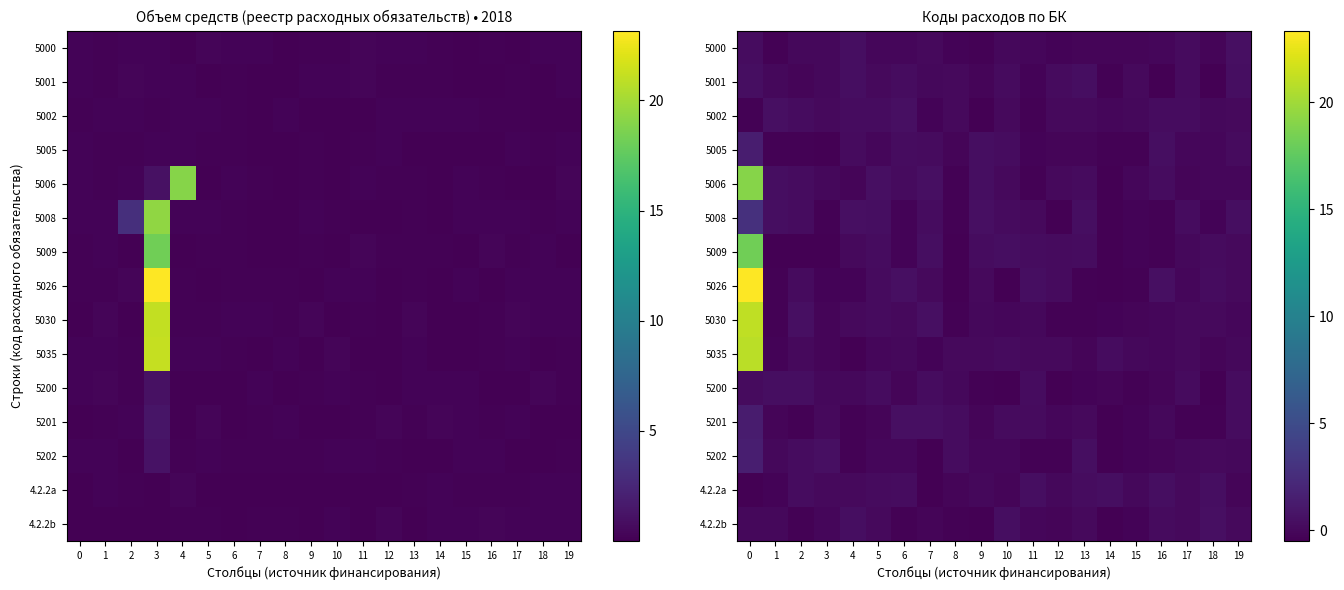

What is the difference between the highest and lowest values at 15?

0.5